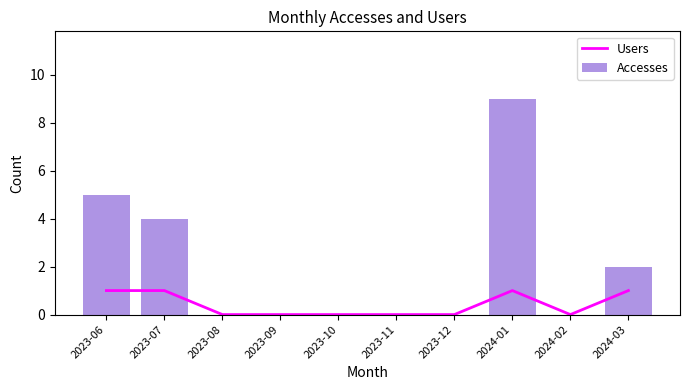

True or false: Users has a value of 1 at 2024-01.

True